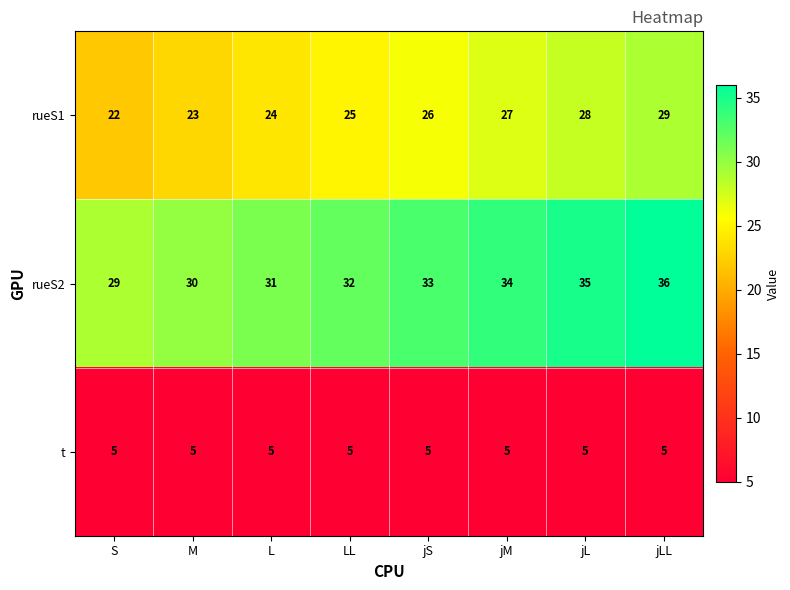

Count the rueS1 values in the range 24 to 28.

5